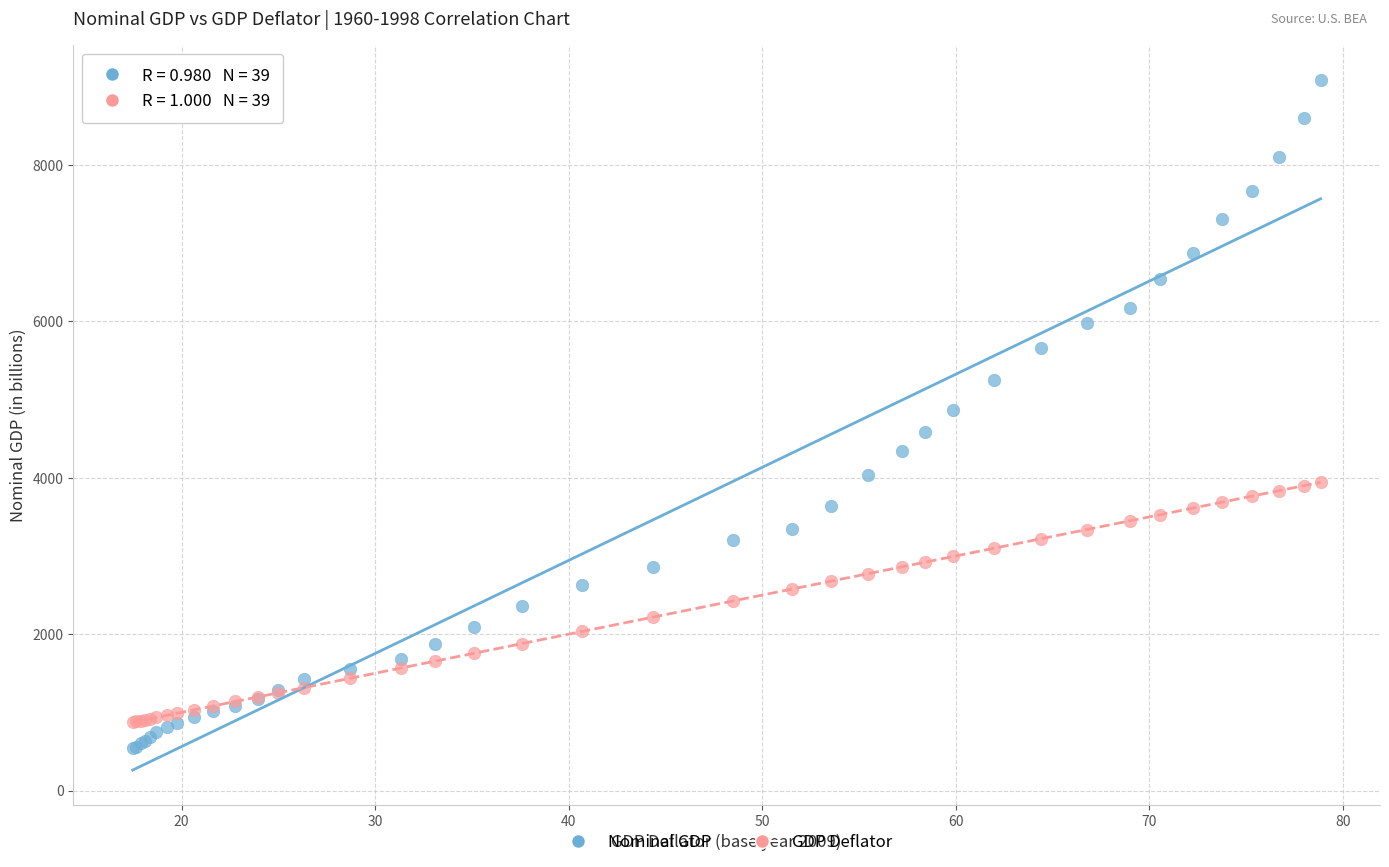

Which series contains the lowest Y value?

Nominal GDP